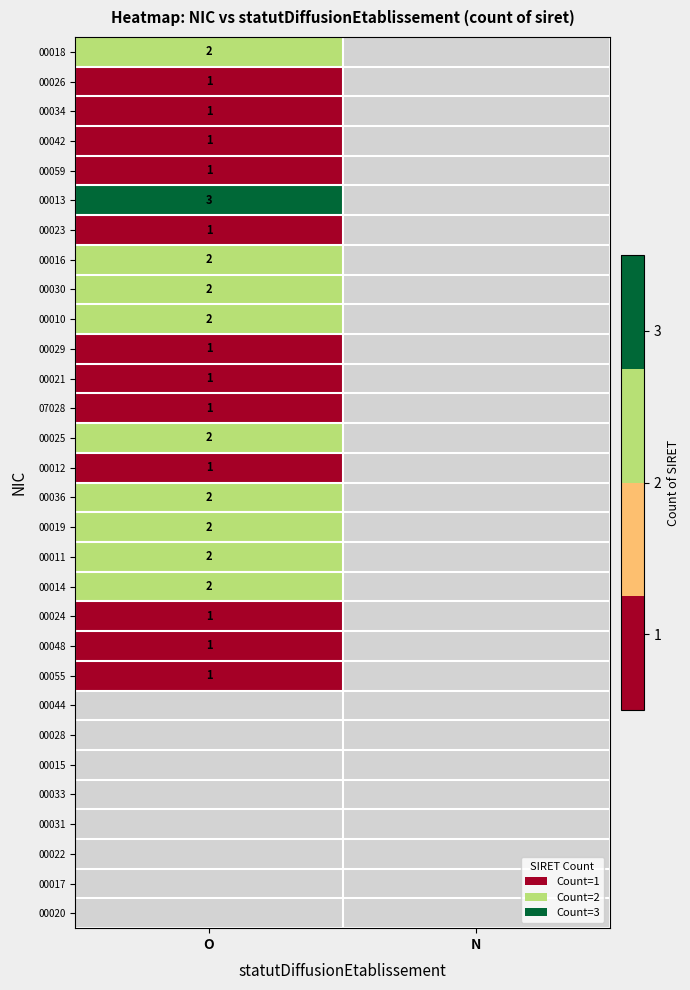

True or false: 00012 has a value of 1 at O.

True